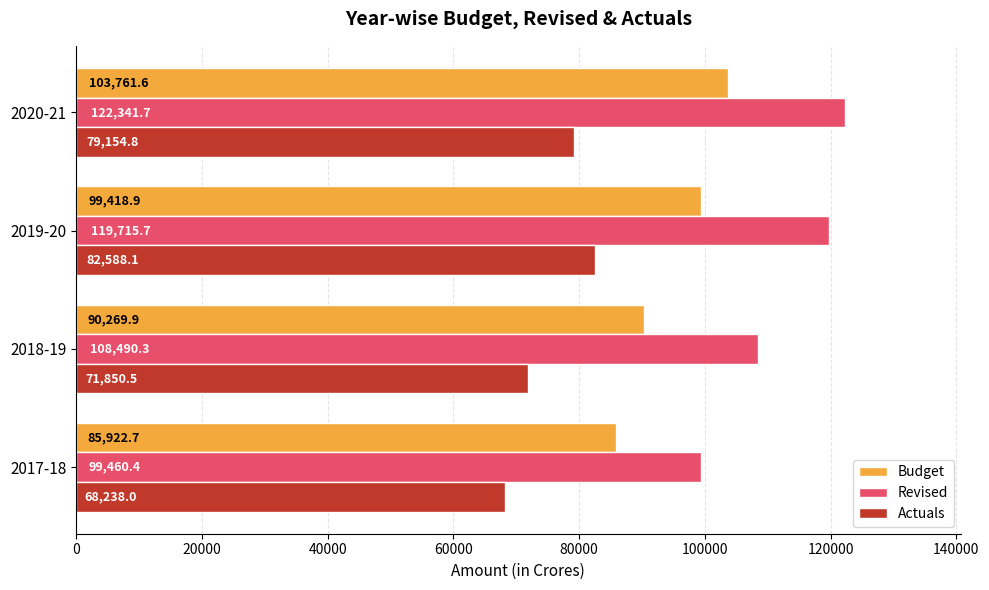

List the labels in order of Revised value, smallest first.

2017-18, 2018-19, 2019-20, 2020-21